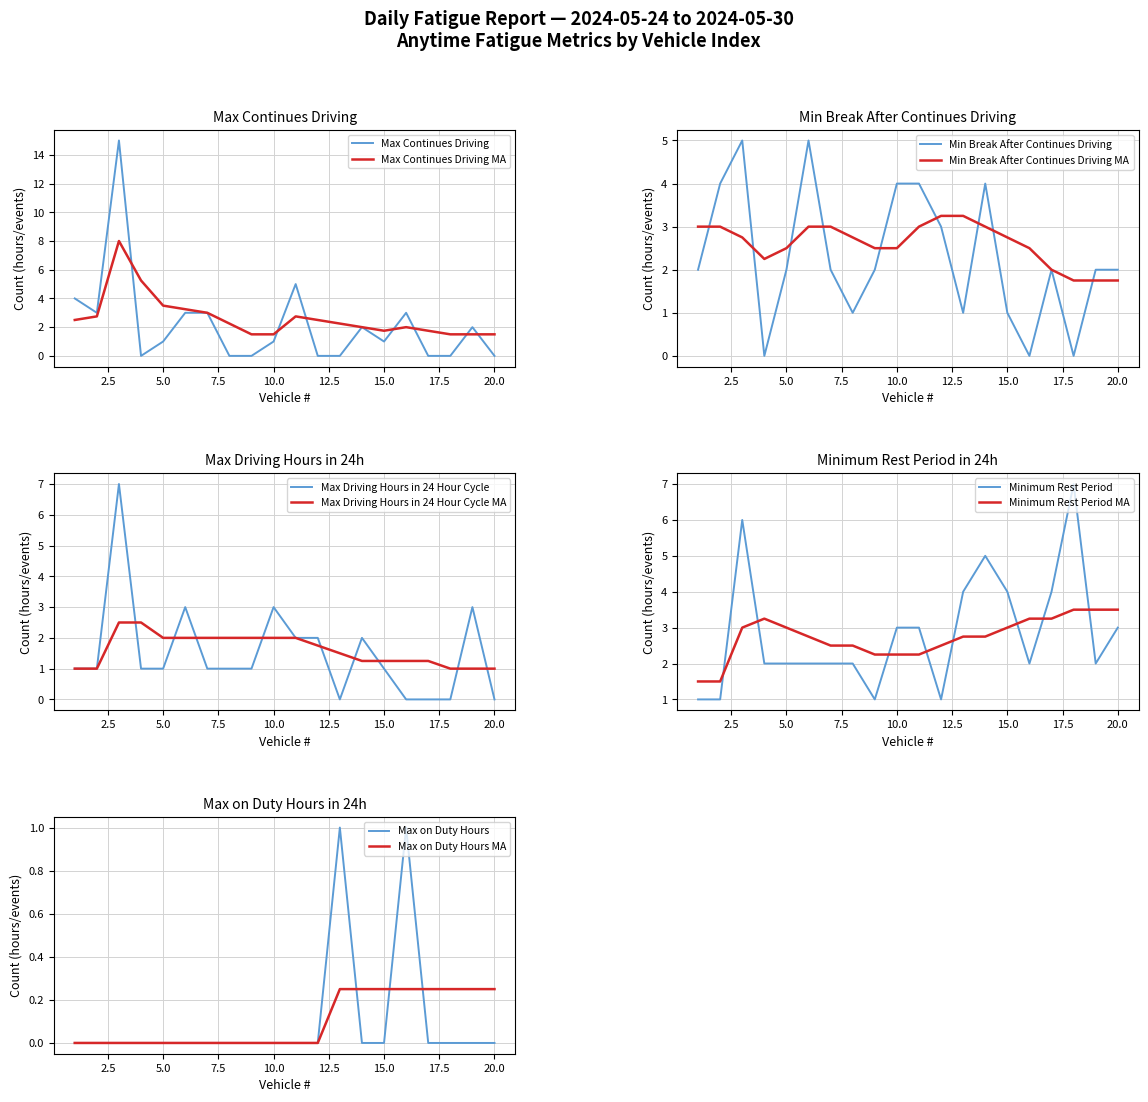

Is the value of Max on Duty Hours at 16 greater than the value of Min Break After Continues Driving at 5?

No